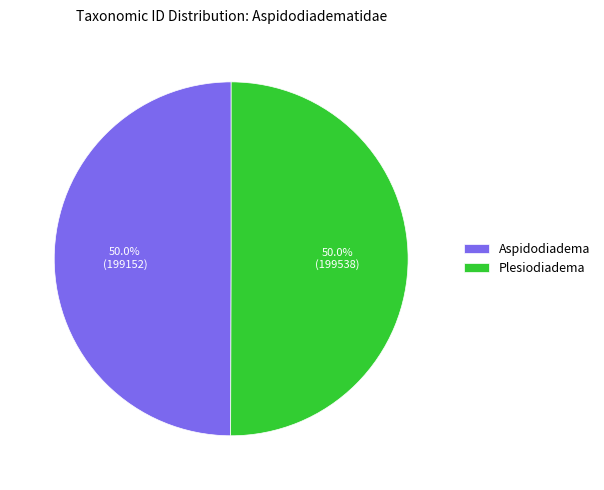

The Plesiodiadema slice represents 61% of the pie. True or false?

False